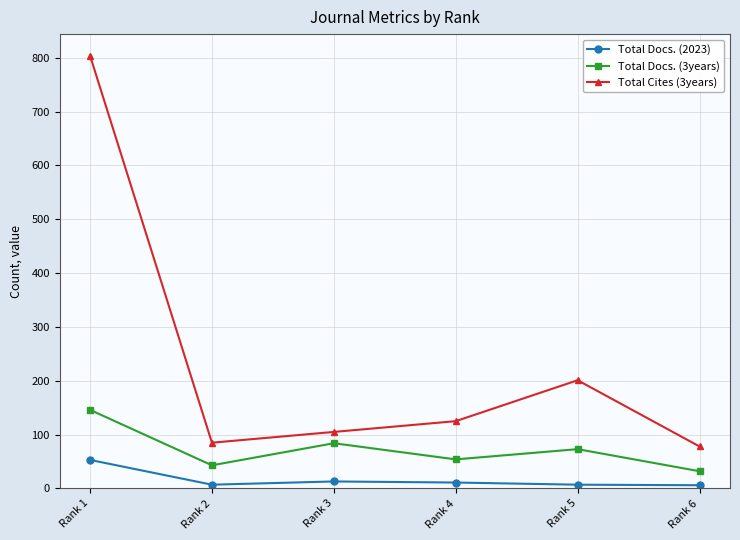

Read the Total Docs. (3years) value at Rank 3, to the nearest 50.

100